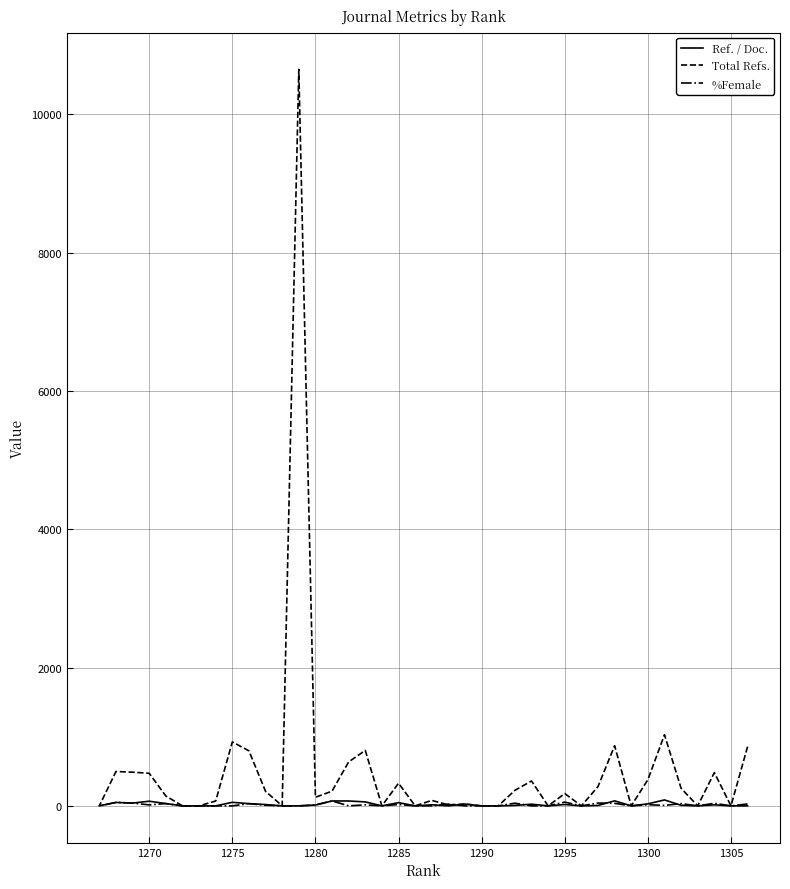

How many values in Total Refs. are above zero?

27